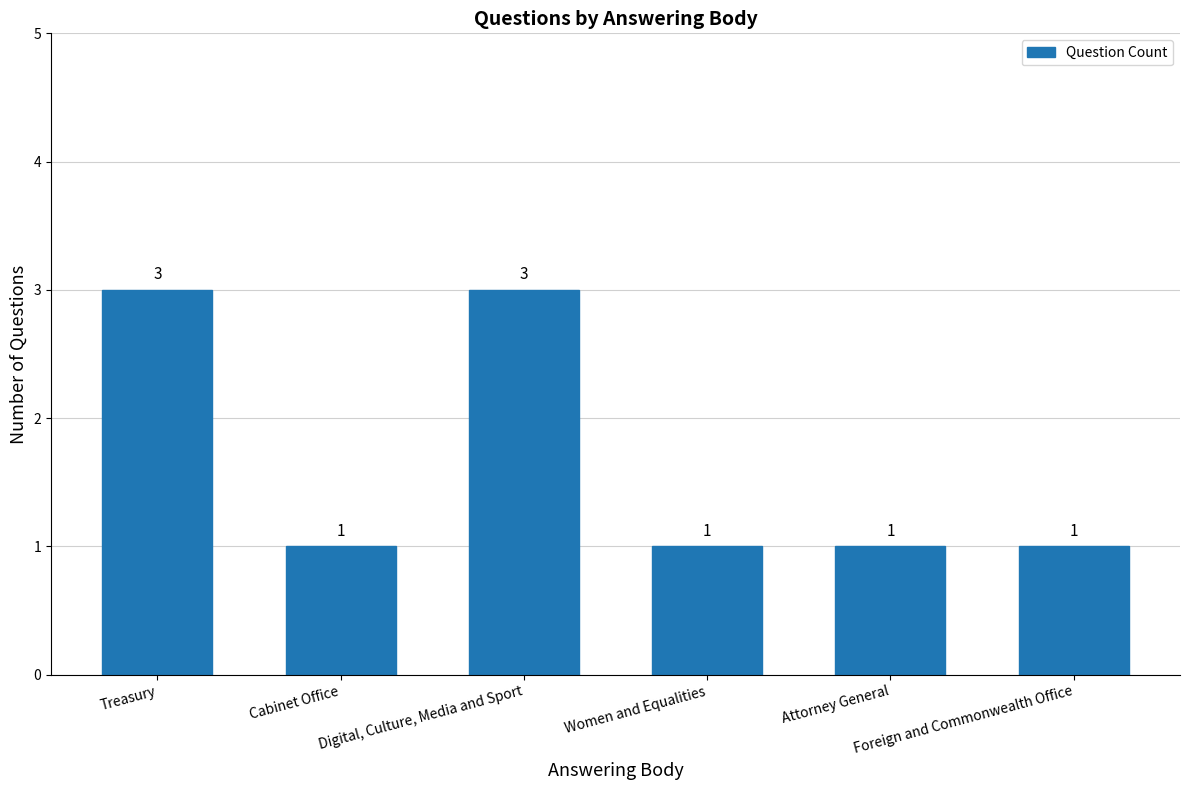

What is the greatest value displayed?

3